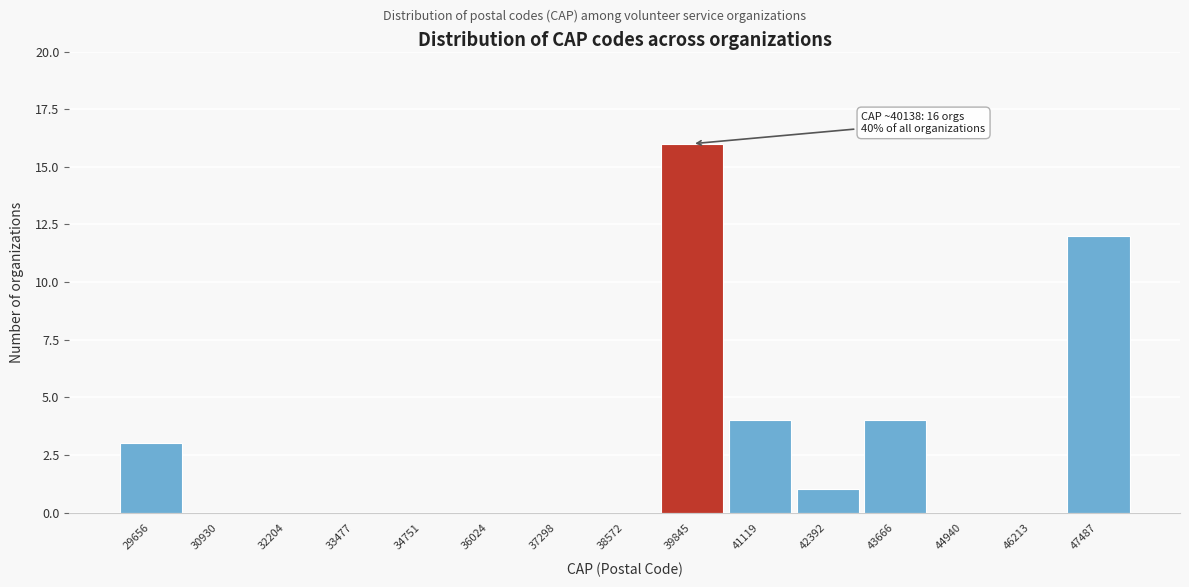

Which range on the x-axis has the tallest bar?

39200 to 40400